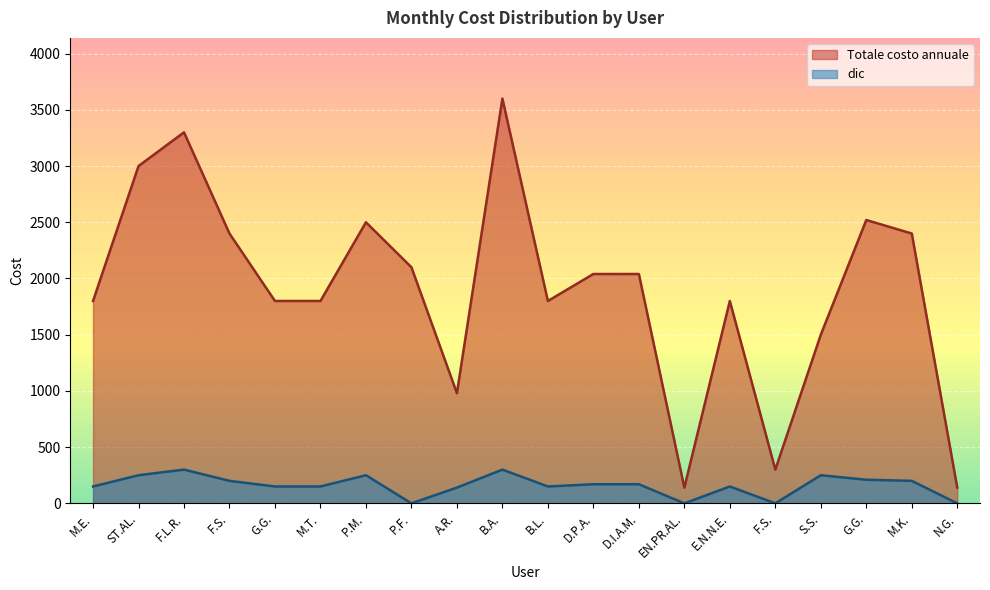

What are all the series names shown in the legend?

Totale costo annuale, dic